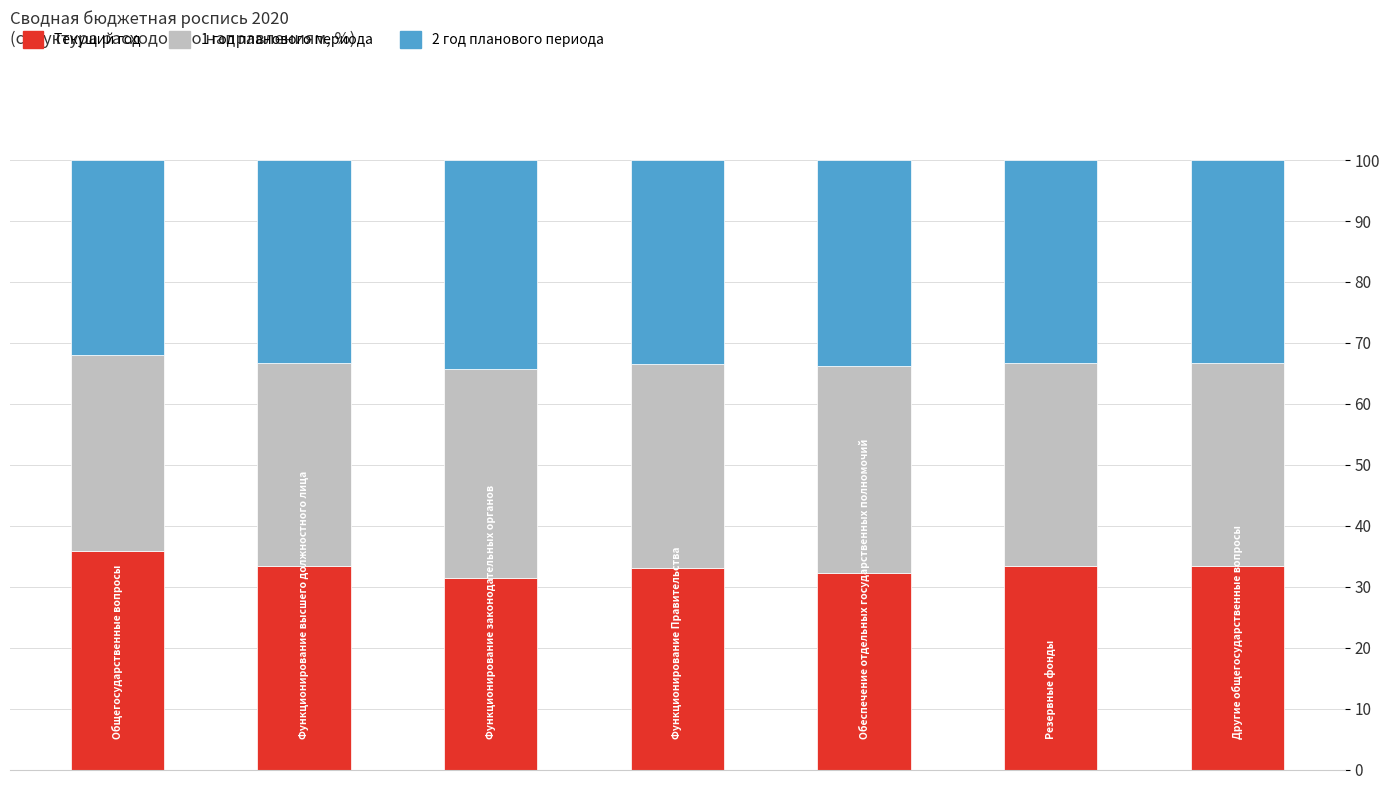

What is the average value of the Текущий год series?

33.2